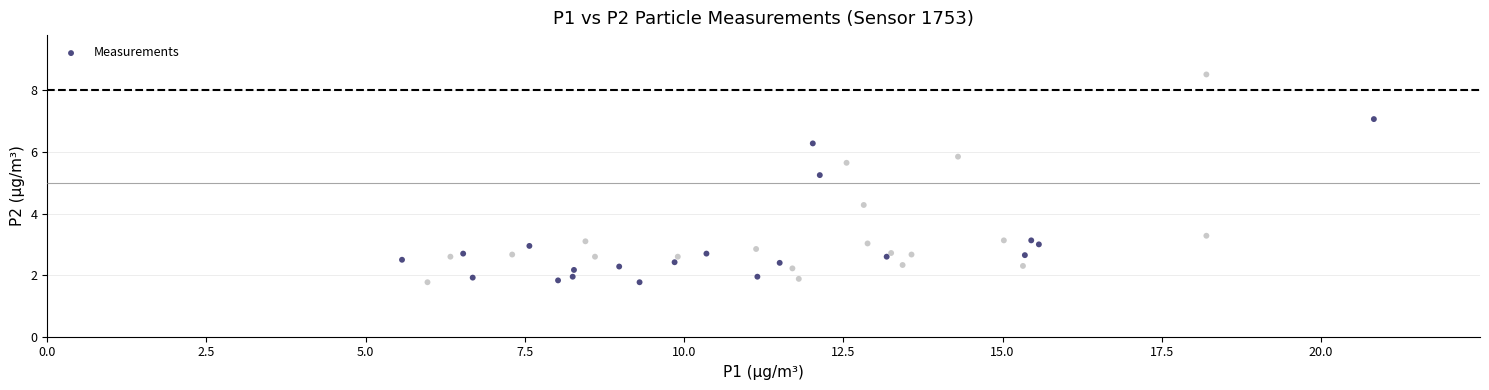

What is the range of X values (max minus min)?

15.3